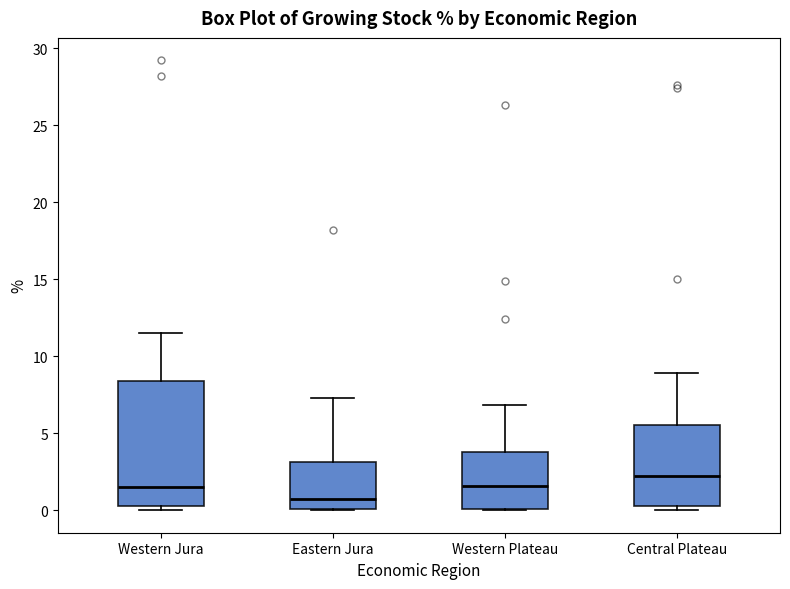

Where does the upper whisker of the box for Western Plateau end on the y-axis? The values are not printed on the chart, so give them approximately, as read against the axis.

7.0